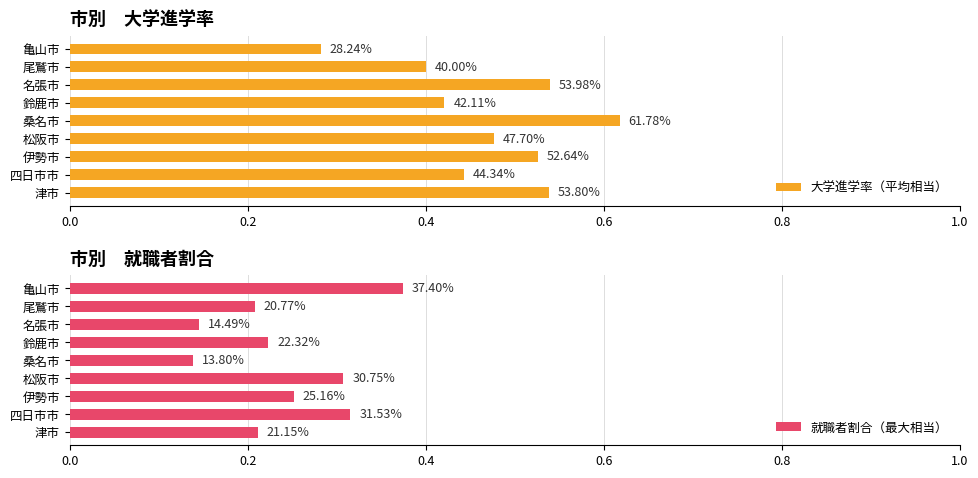

What is the difference between the second highest and minimum values in the 就職者割合（最大相当） series?

0.2